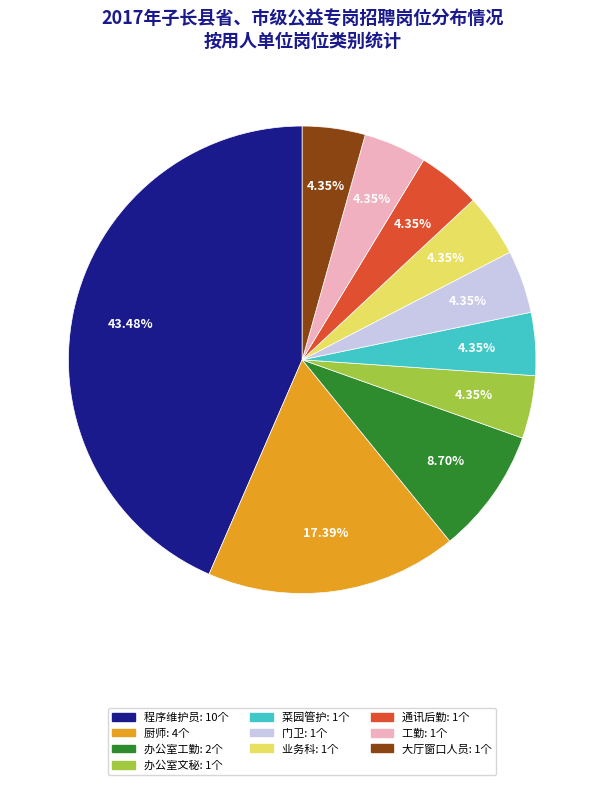

How many slices are in this pie chart?

10